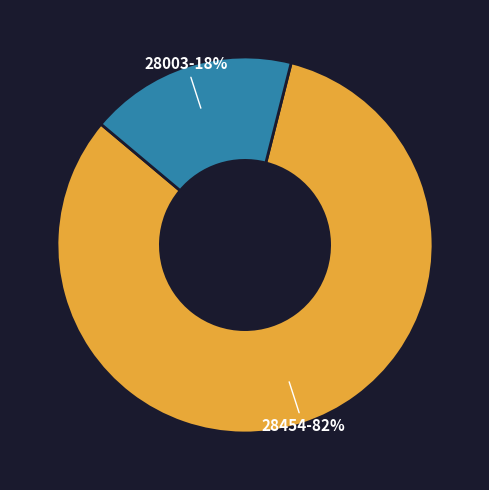

Approximately how many times larger is the value at 28003 compared to 28454?

0.2